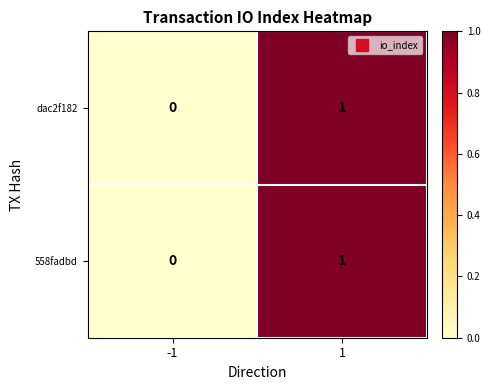

True or false: 558fadbd has a value of 1 at 1.

True